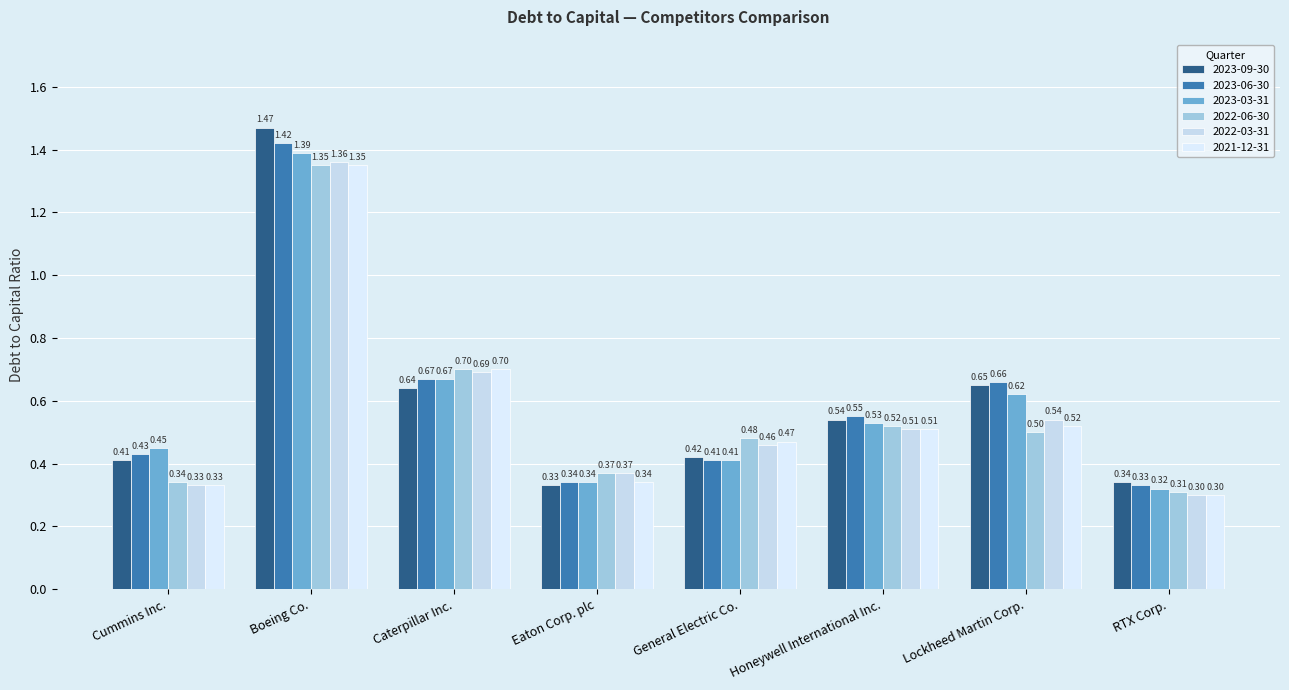

What is the minimum value for 2023-03-31?

0.3